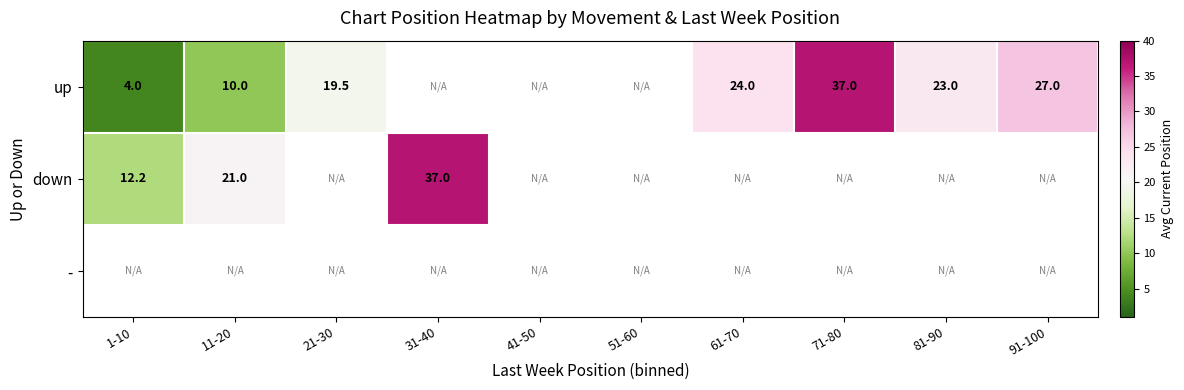

The value of up at 21-30 is 12.4. True or false?

False